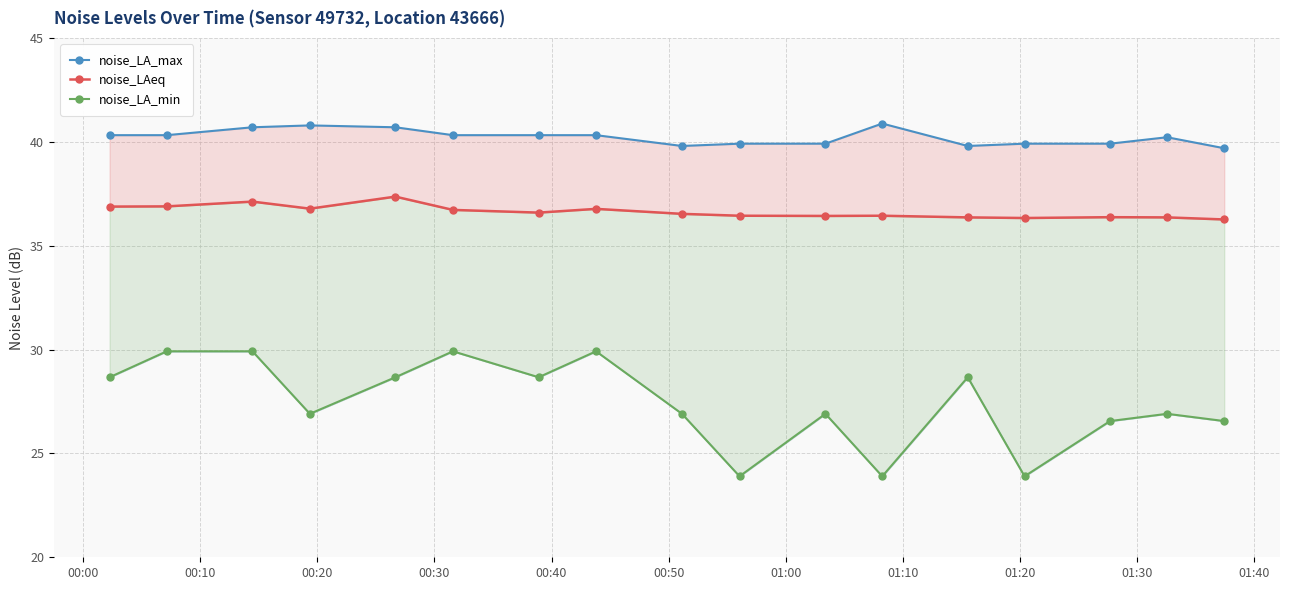

What are all the series names shown in the legend?

noise_LA_max, noise_LAeq, noise_LA_min